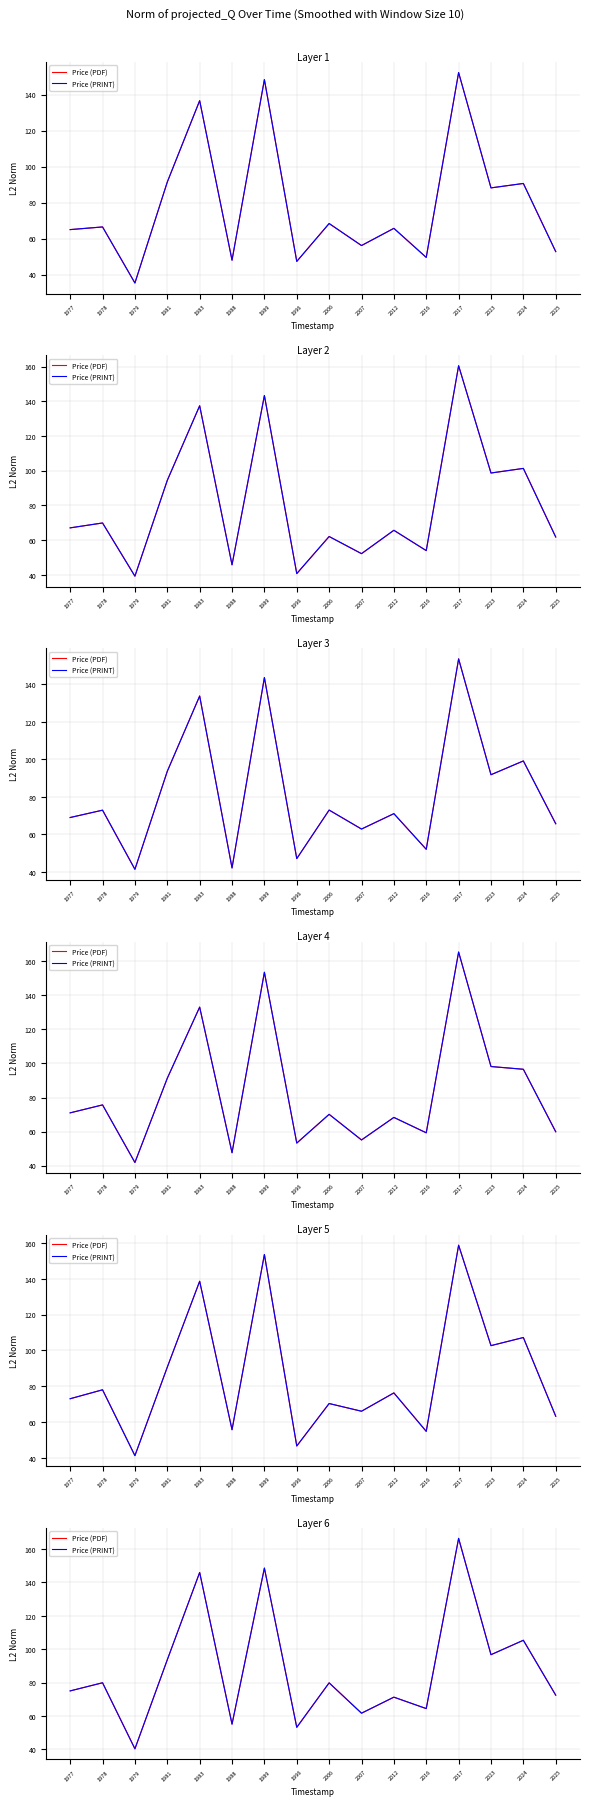

What is the sum of the Price (PDF) values at 1978 and 2023?

176.6